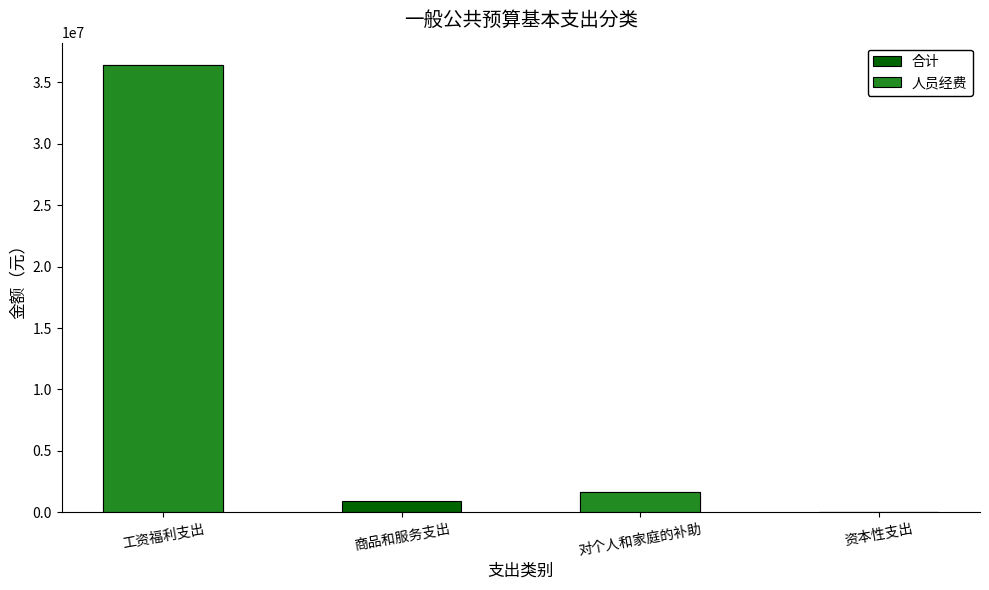

What are all the series names shown in the legend?

合计, 人员经费